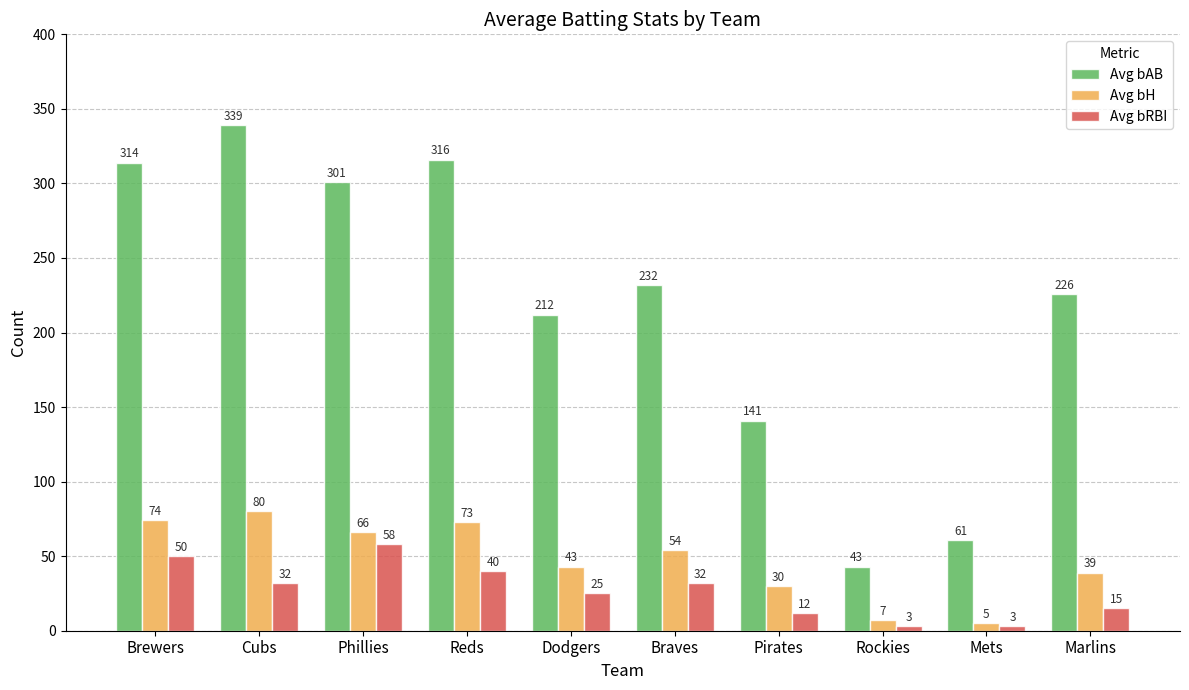

At which label does Avg bH first exceed 54?

Brewers